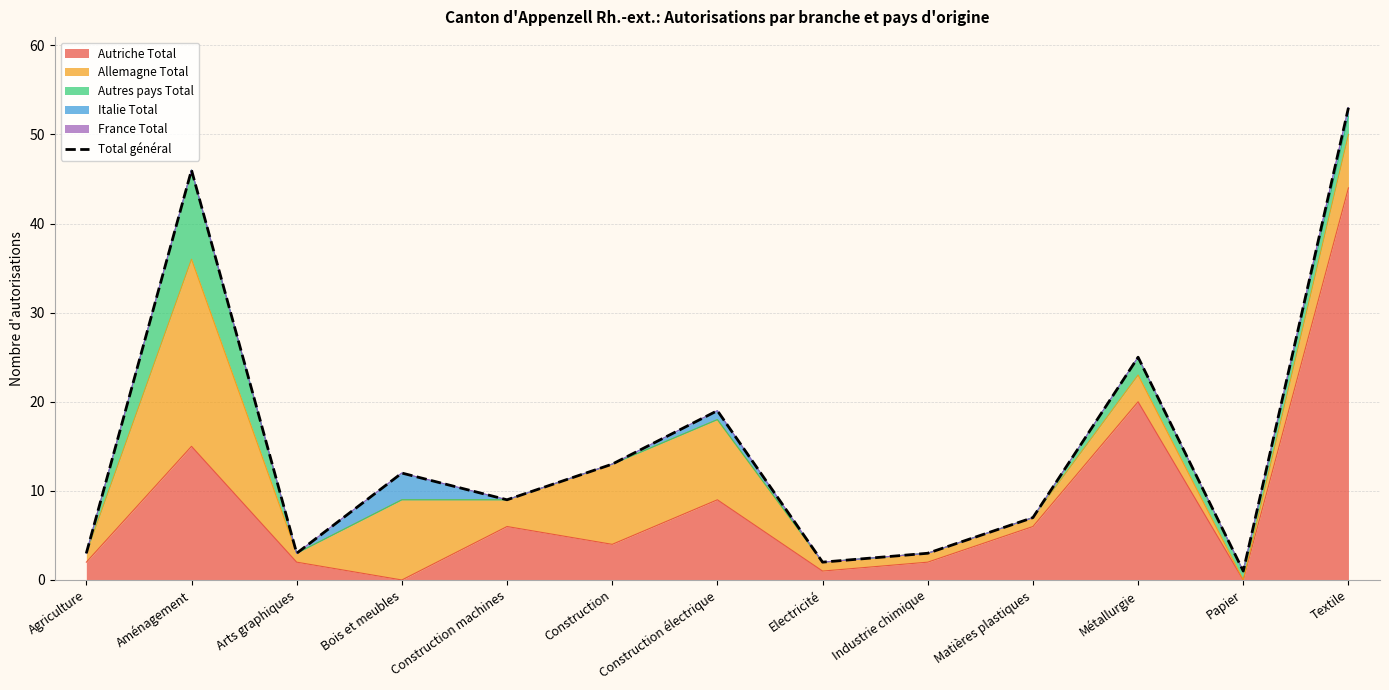

Reading right to left, what are all the values shown in this chart?

53	1	25	7	3	2	19	13	9	12	3	46	3